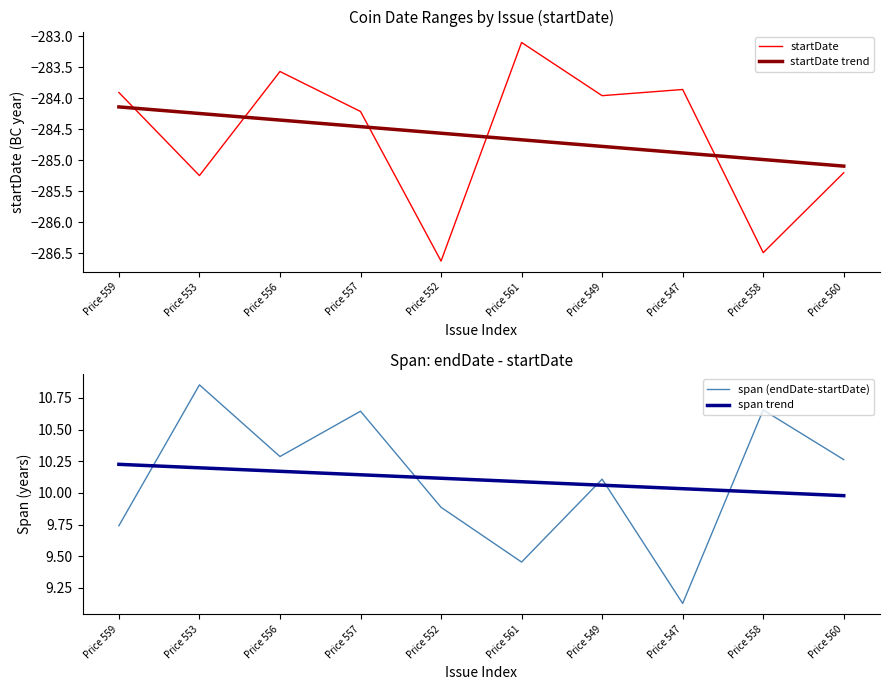

Between Price 547 and Price 560, which is larger?

Price 547